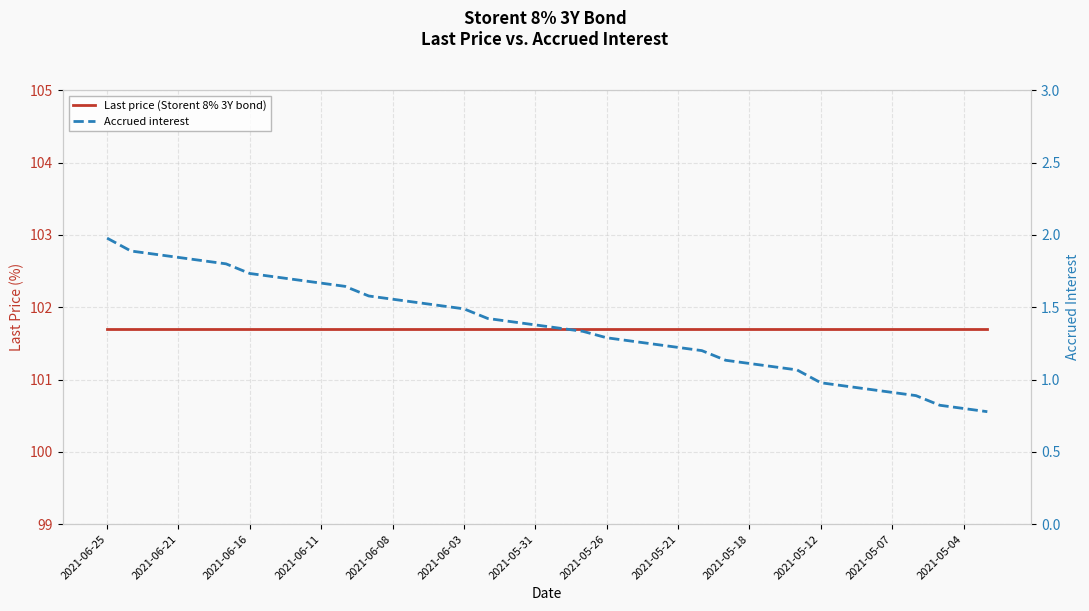

Rank the series at 2021-05-21 from highest to lowest value.

Last price (Storent 8% 3Y bond), Accrued interest